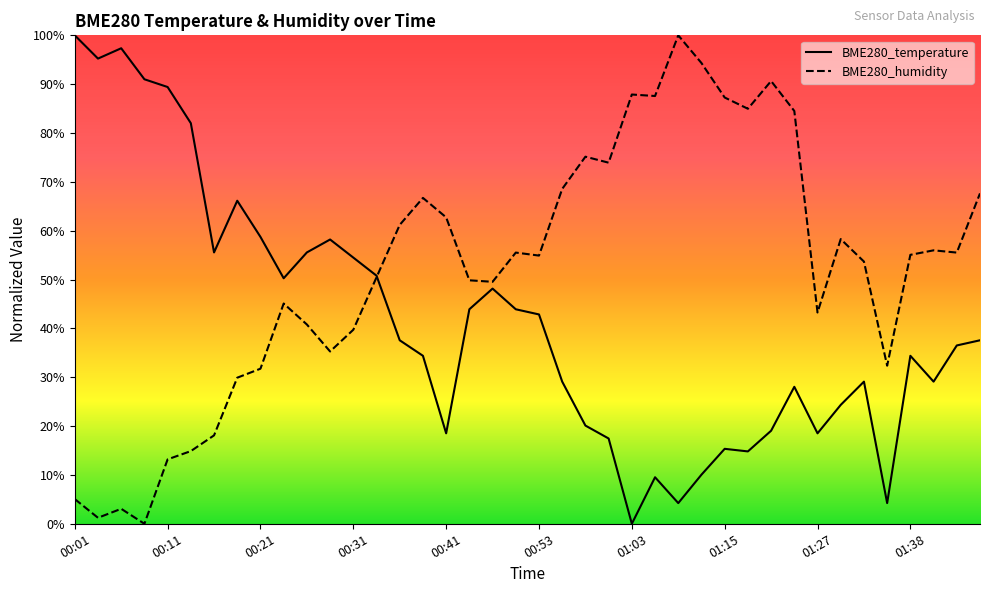

What is the label of the 36th point from the right?

00:11